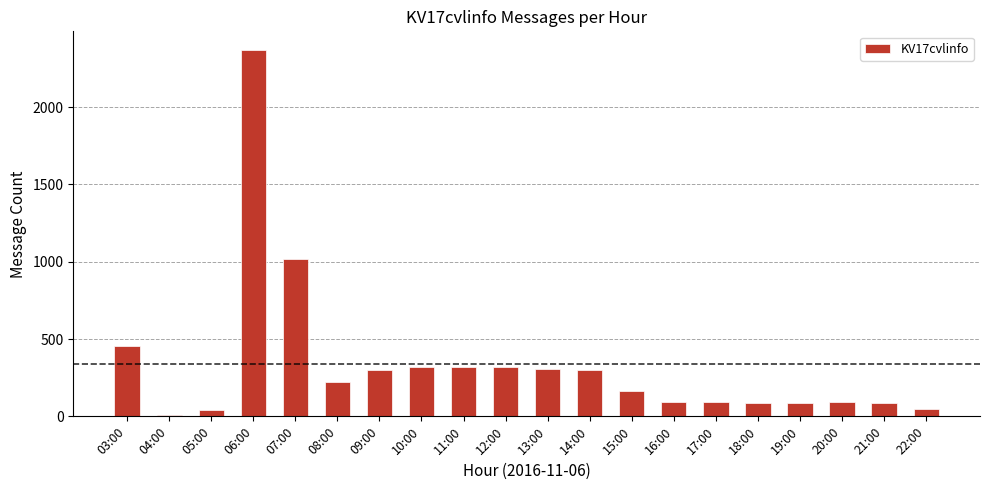

What is the value of the 10th bar from the left?

318